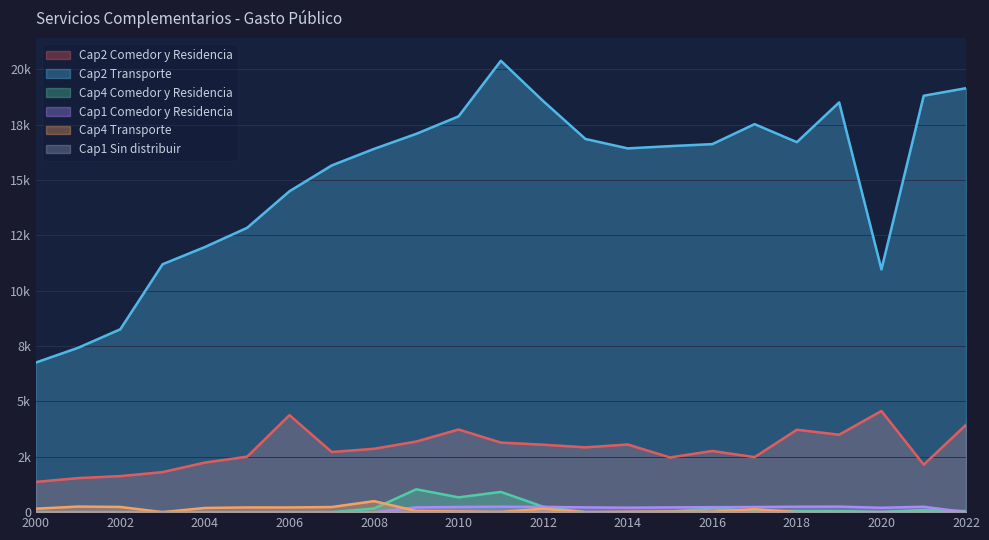

Does the chart have visible grid lines?

Yes